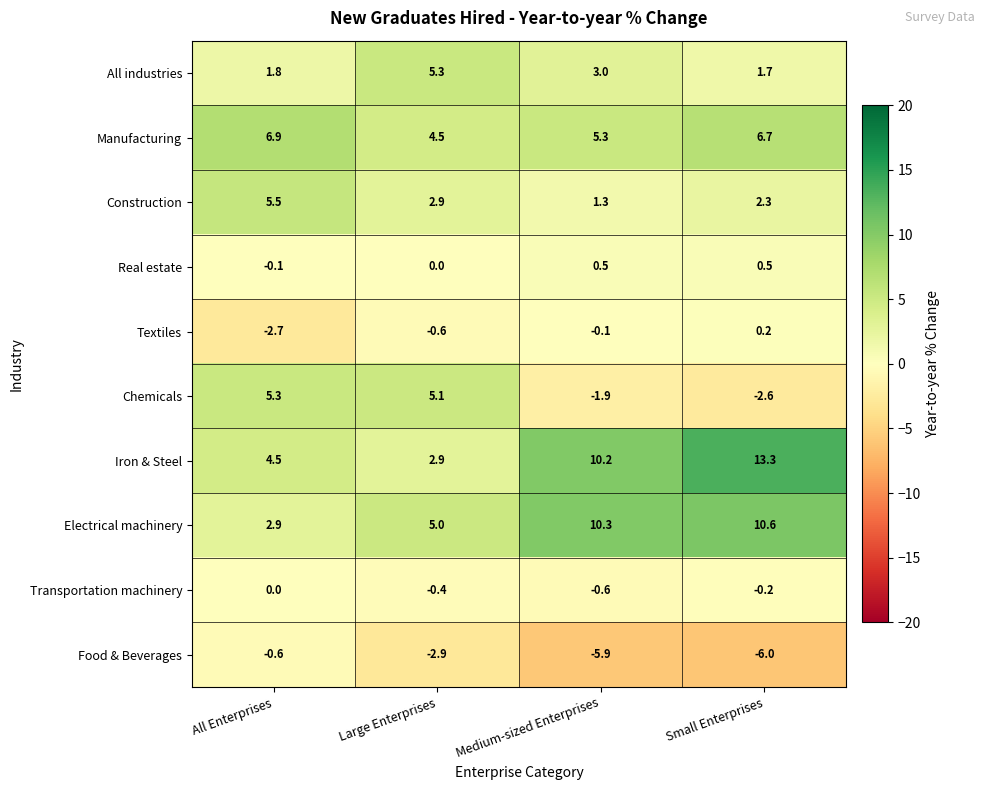

At which category does the chart reach its peak across all series?

Small Enterprises